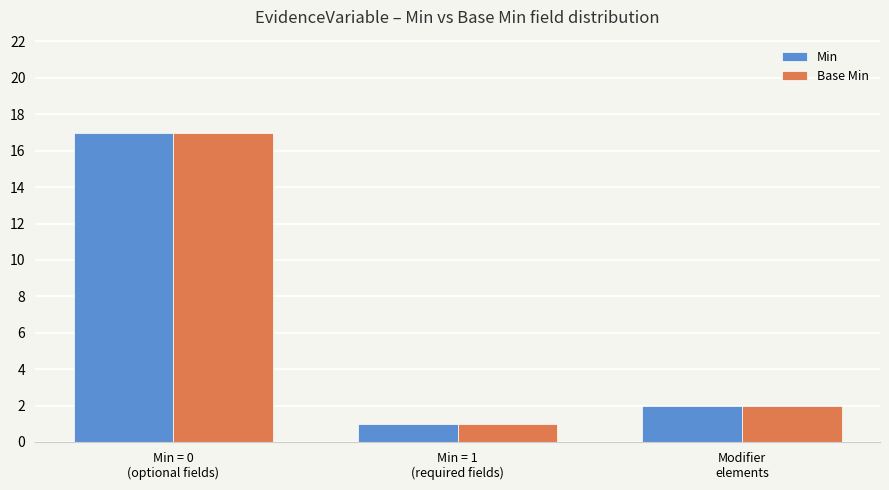

What is the average value of the Base Min series?

7